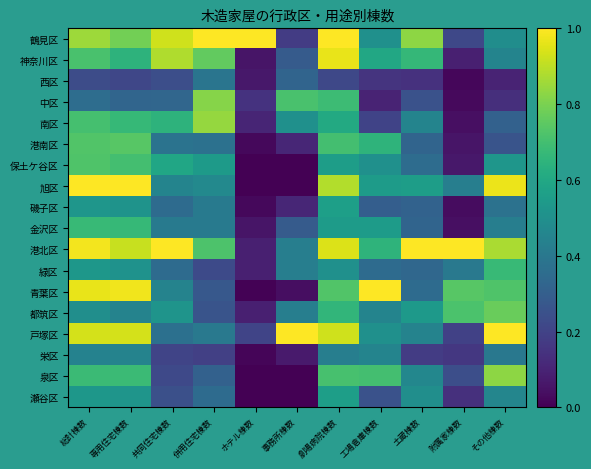

What is the difference between the highest and lowest values at 専用住宅棟数?

0.8